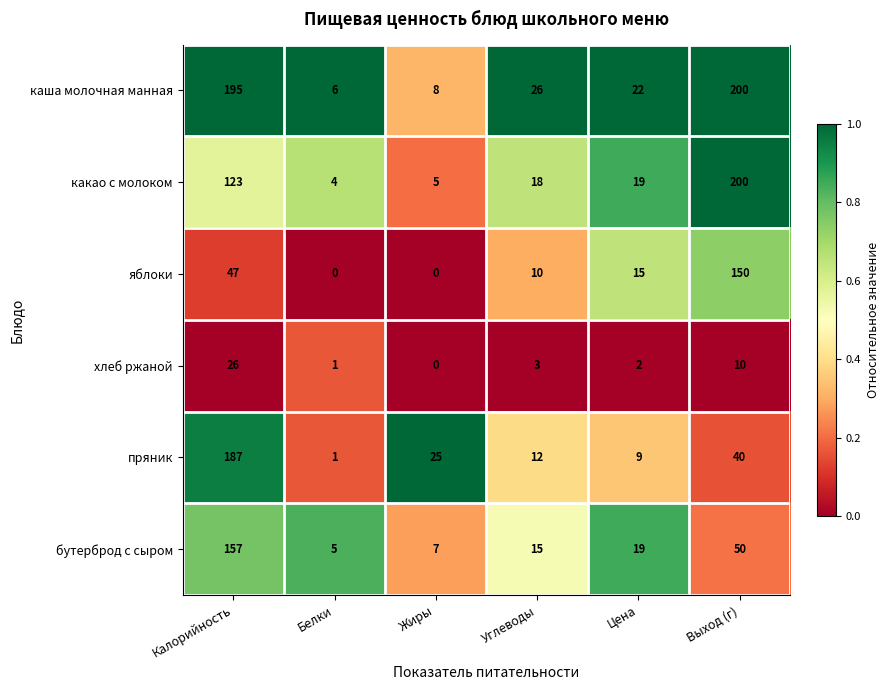

List the labels in order of каша молочная манная value, smallest first.

Белки, Жиры, Цена, Углеводы, Калорийность, Выход (г)